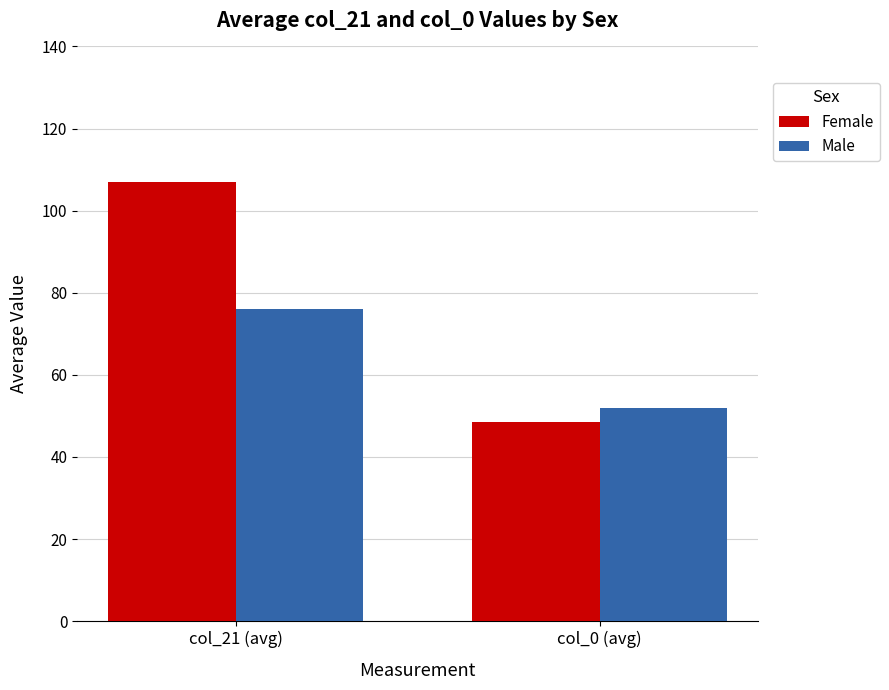

What is the total value across all series at col_21 (avg)?

183.0